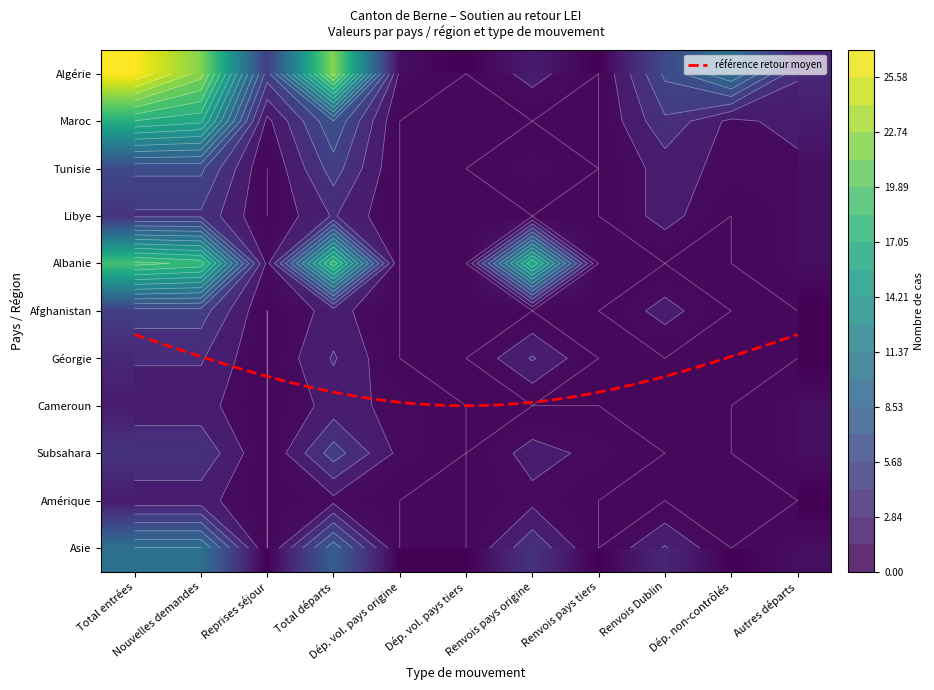

What is the sum of all Albanie values?

74